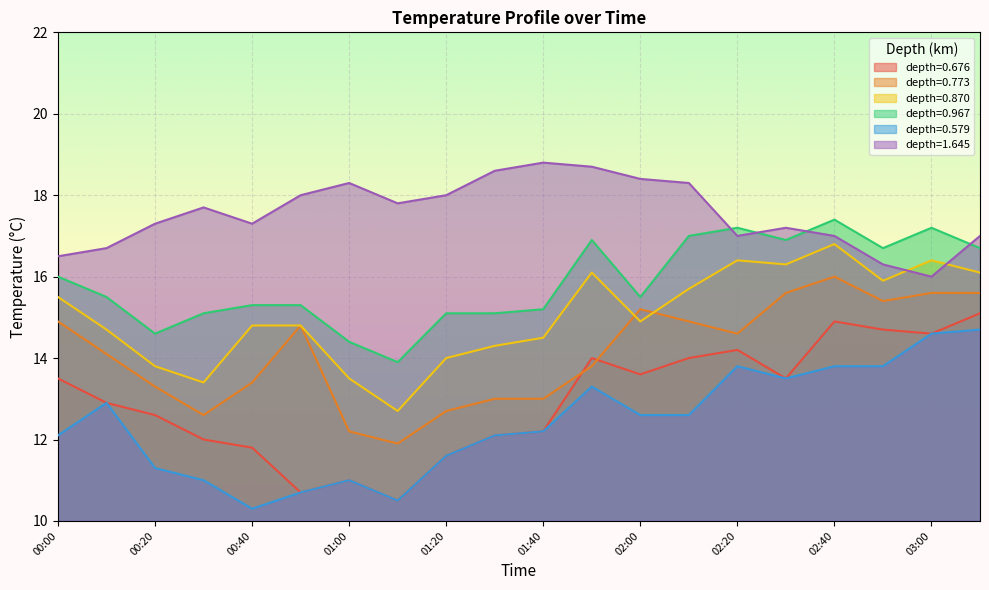

At which label does 0.870 reach its peak?

02:40